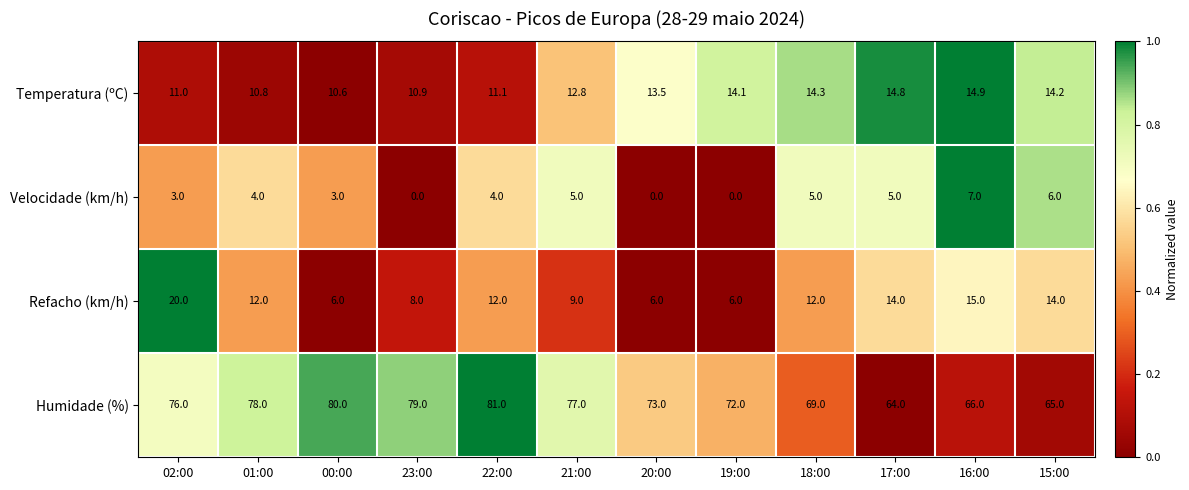

Which series has the widest spread of values?

Humidade (%)